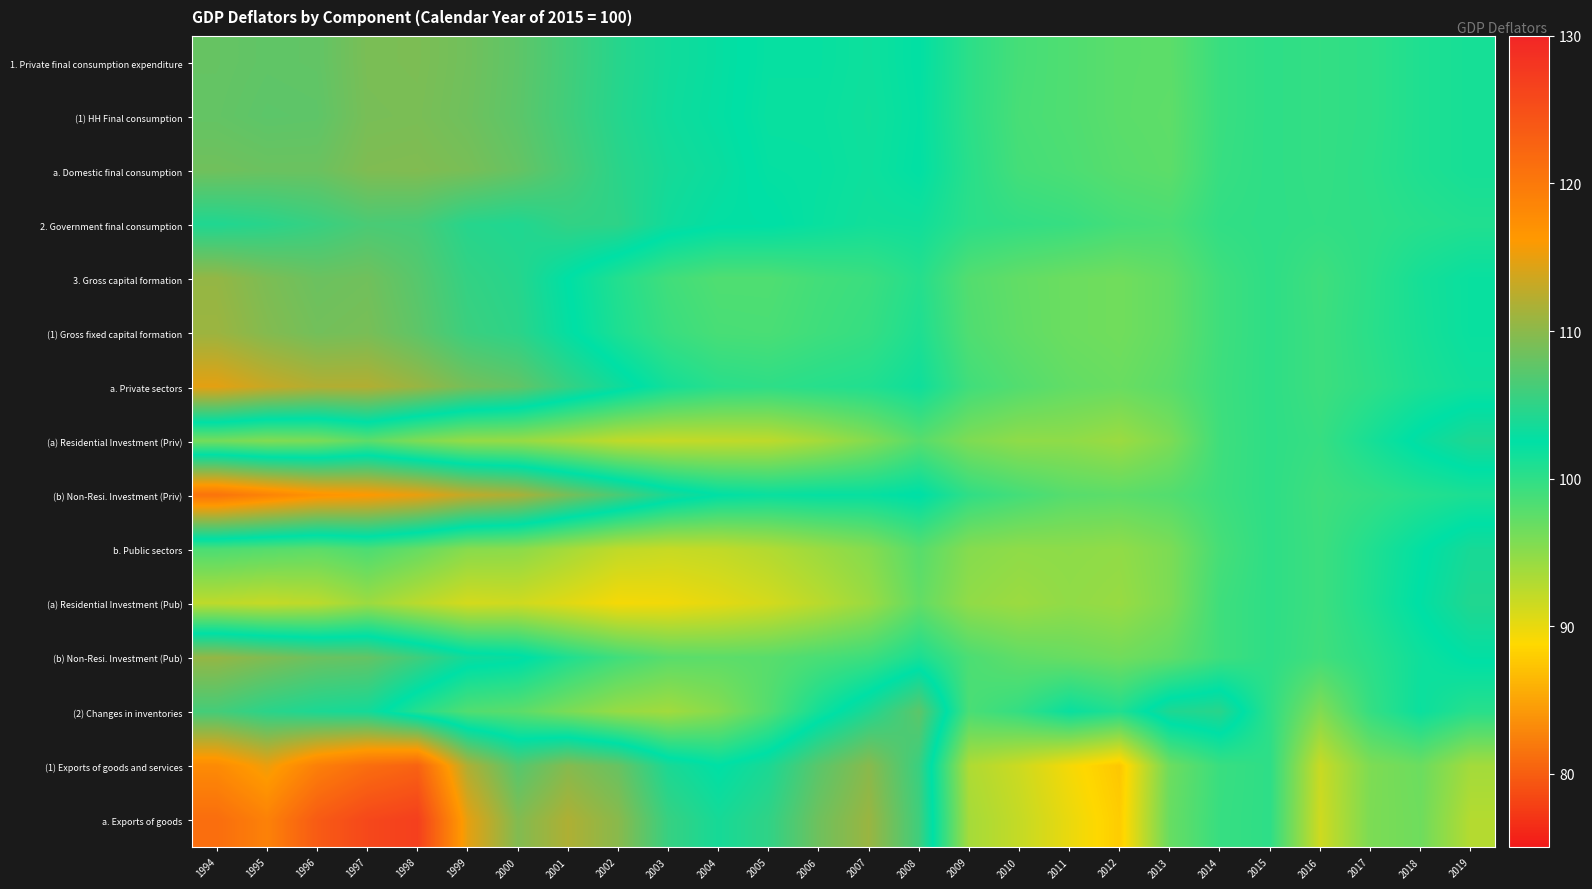

At how many categories does at least one series exceed 96?

26